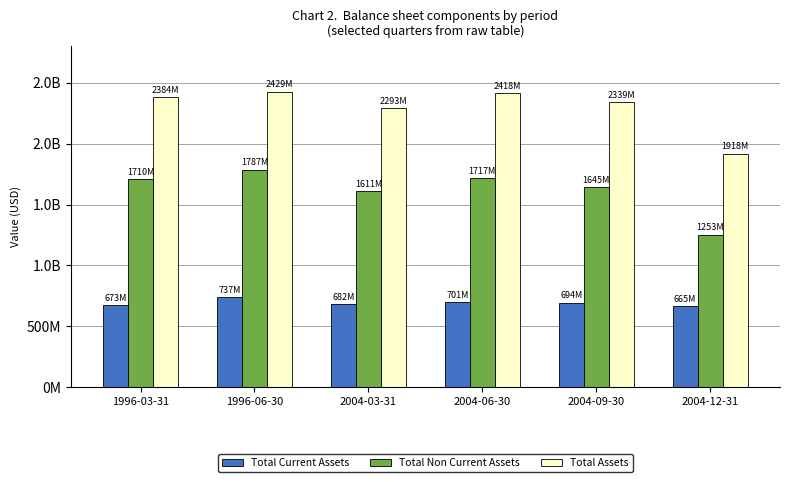

Reading left to right, transcribe all the data shown in this chart.

Total Current Assets: 673800191	737799820	682099948	701199466	694300113	665399568
Total Non Current Assets: 1710999044	1787399606	1611200157	1717000667	1645600353	1253500120
Total Assets: 2384799235	2429199879	2293300105	2418200133	2339900466	1918899688